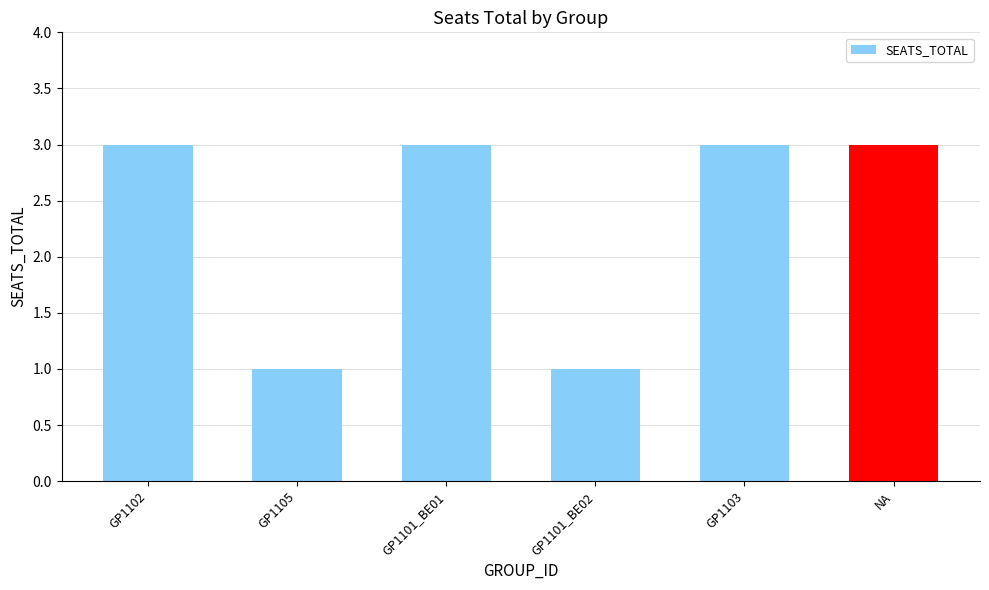

What is the difference between the second highest and minimum values?

2